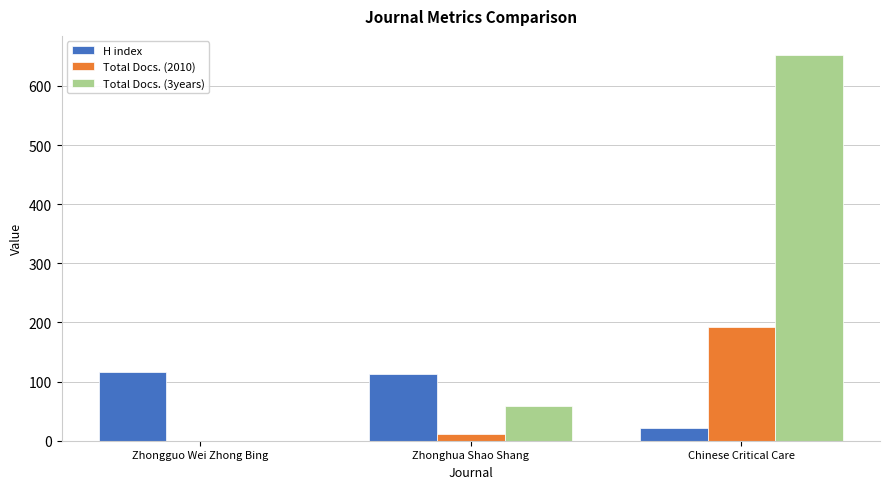

At which label is Total Docs. (2010) closest to 96?

Zhonghua Shao Shang